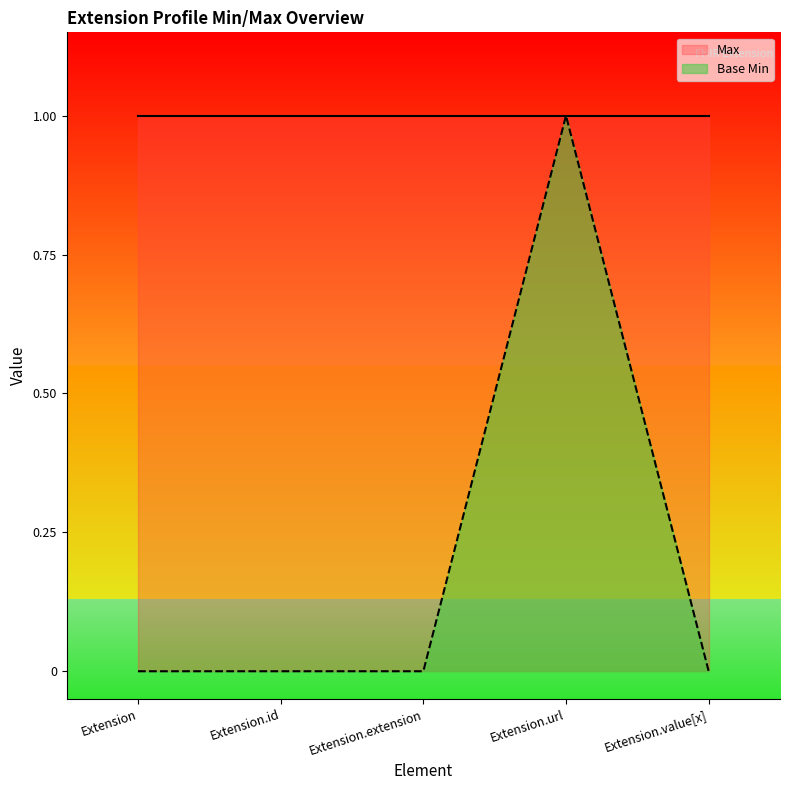

What is the label of the 4th point from the left?

Extension.url